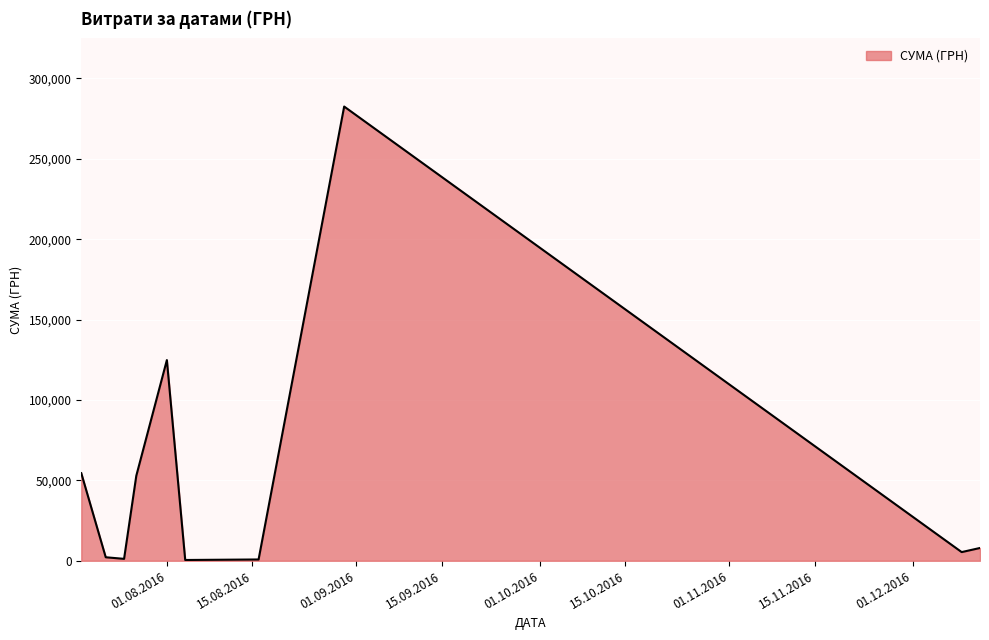

What is the difference between the maximum and minimum values?

282004.7